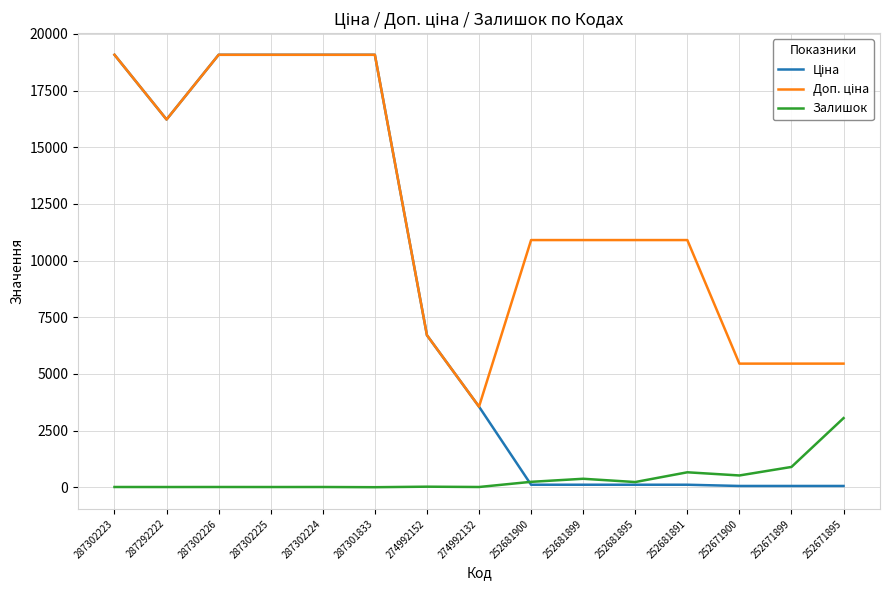

The value of Залишок at 252681891 is 658.0. True or false?

True